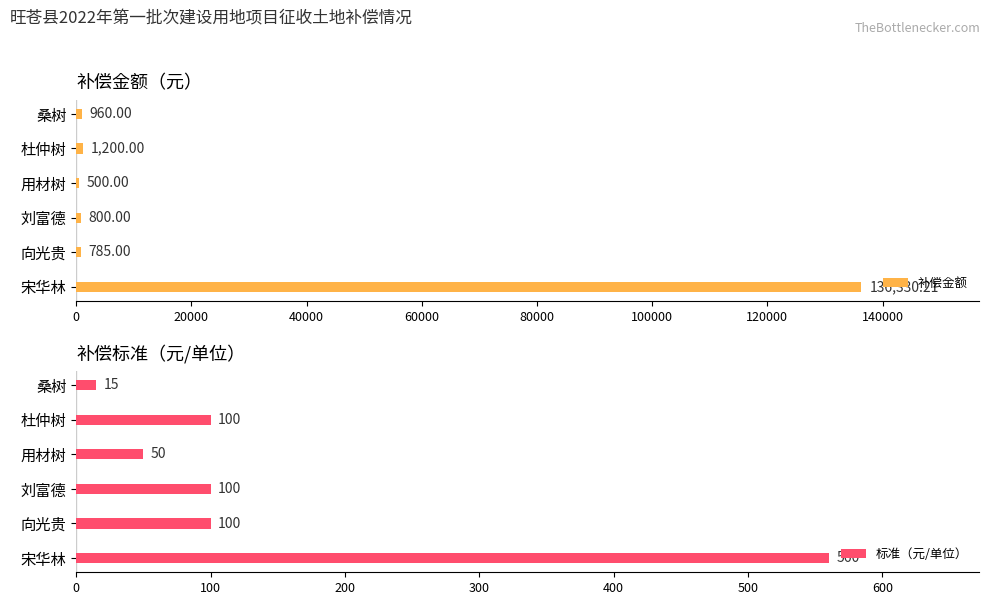

At how many categories does at least one series exceed 98365?

1